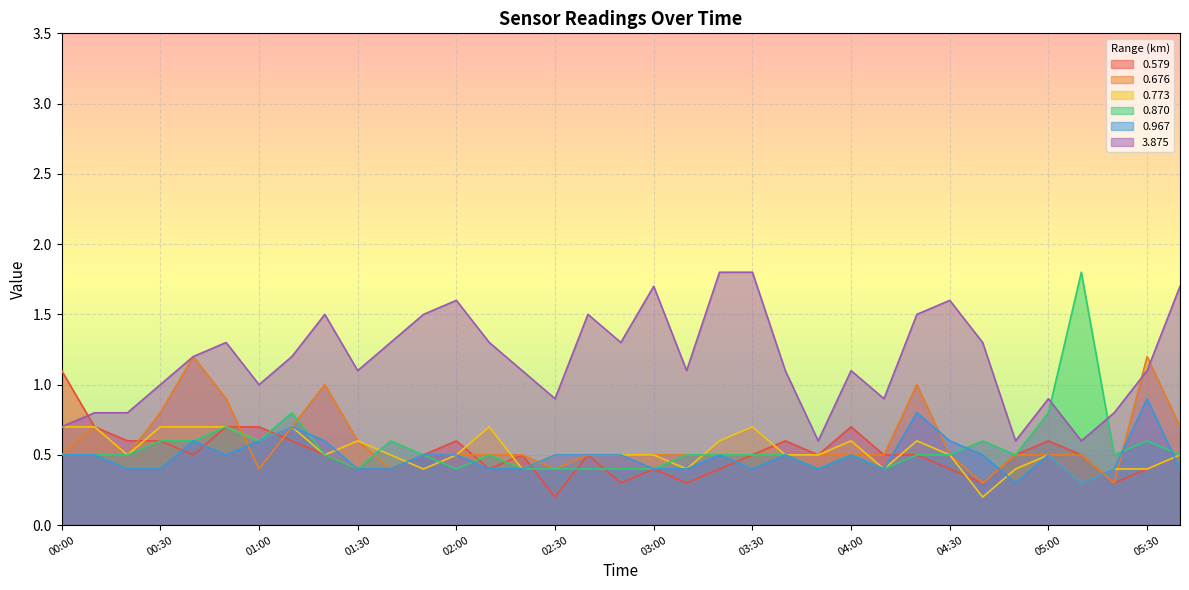

Is the value of 0.773 at 00:00 greater than the value of 0.870 at 01:10?

No